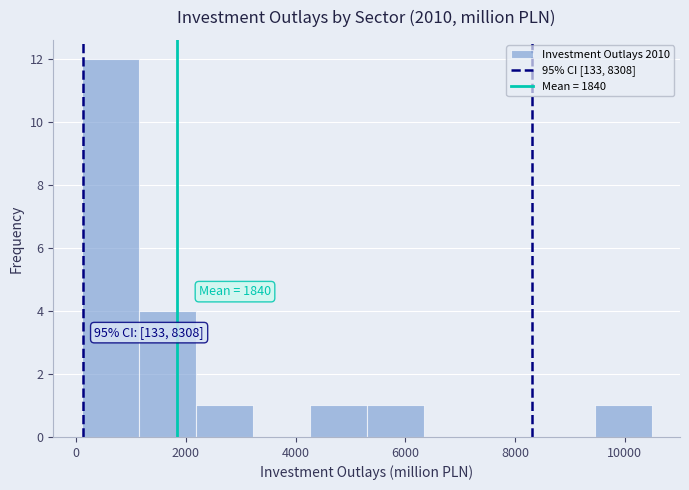

Which range on the x-axis has the tallest bar?

200 to 1200